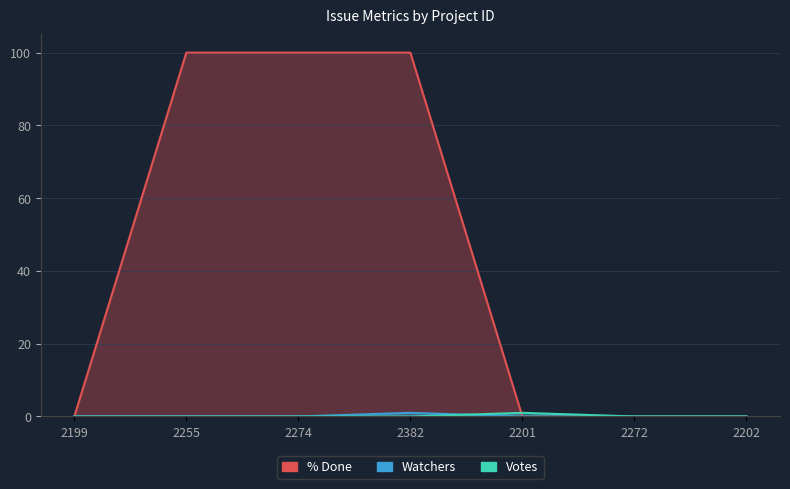

Which series has the widest spread of values?

% Done